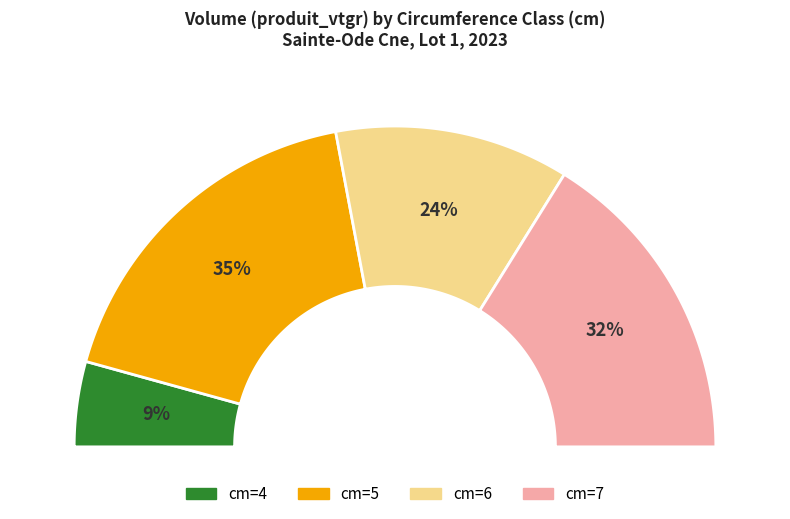

To the nearest percent, what portion does 5 represent?

35%